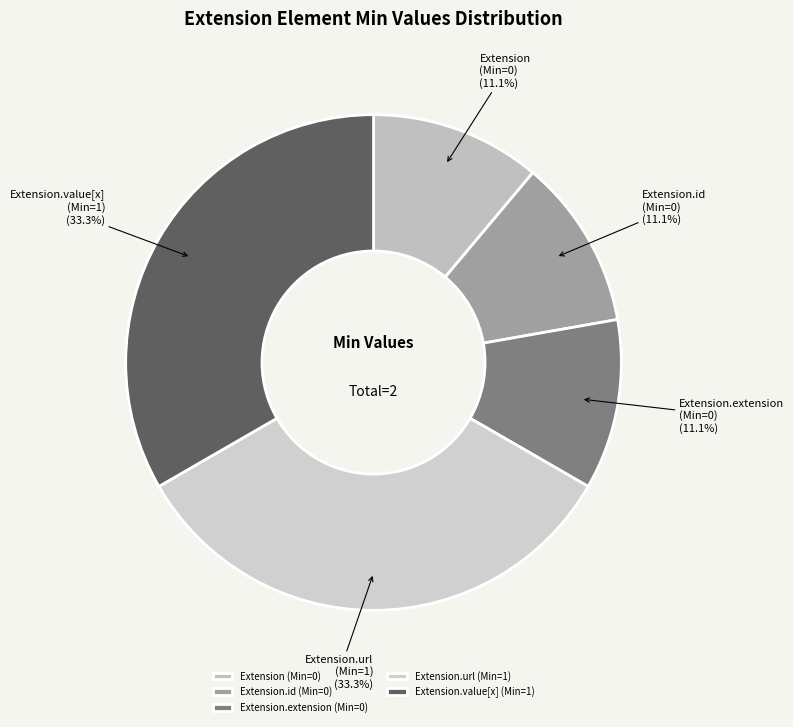

How many segments does this pie chart have?

5